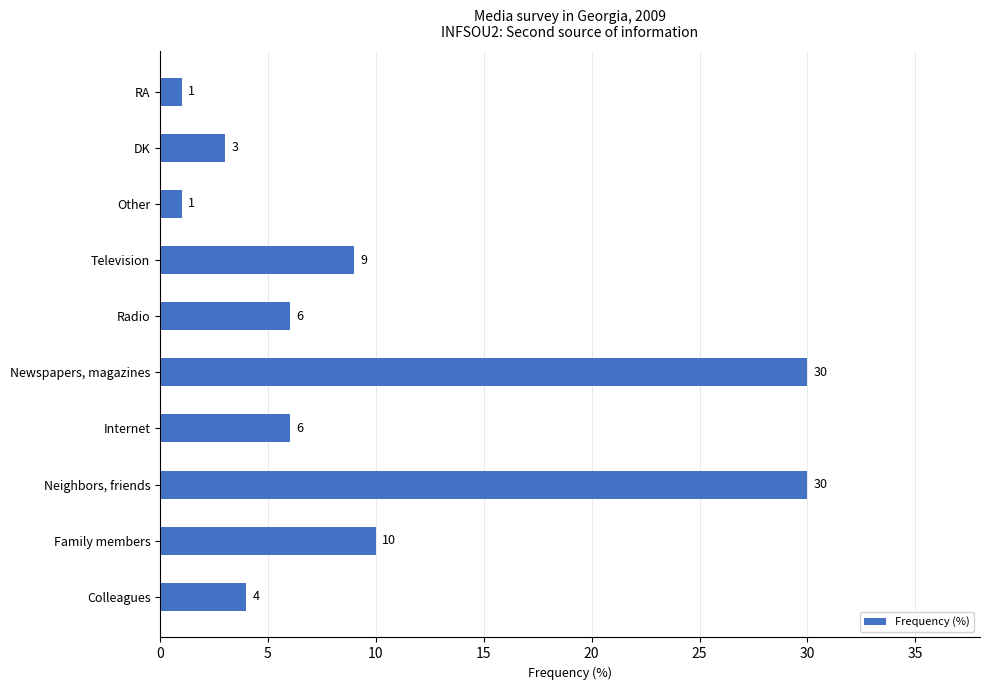

Reading bottom to top, what are all the values shown in this chart?

4	10	30	6	30	6	9	1	3	1